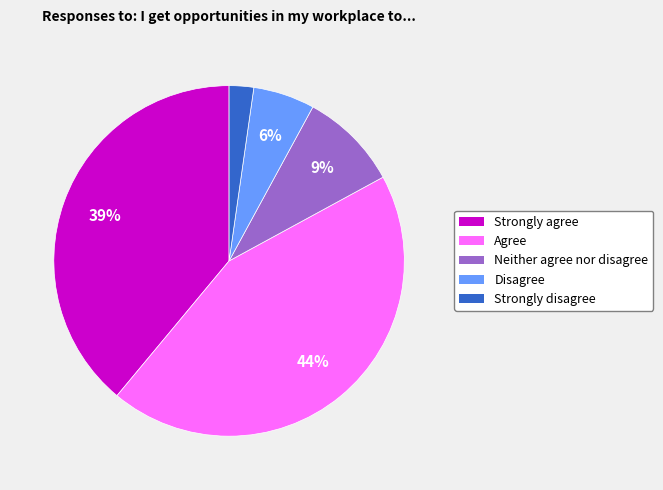

To the nearest percent, what is the difference between the Strongly disagree and Agree slice percentages?

42%